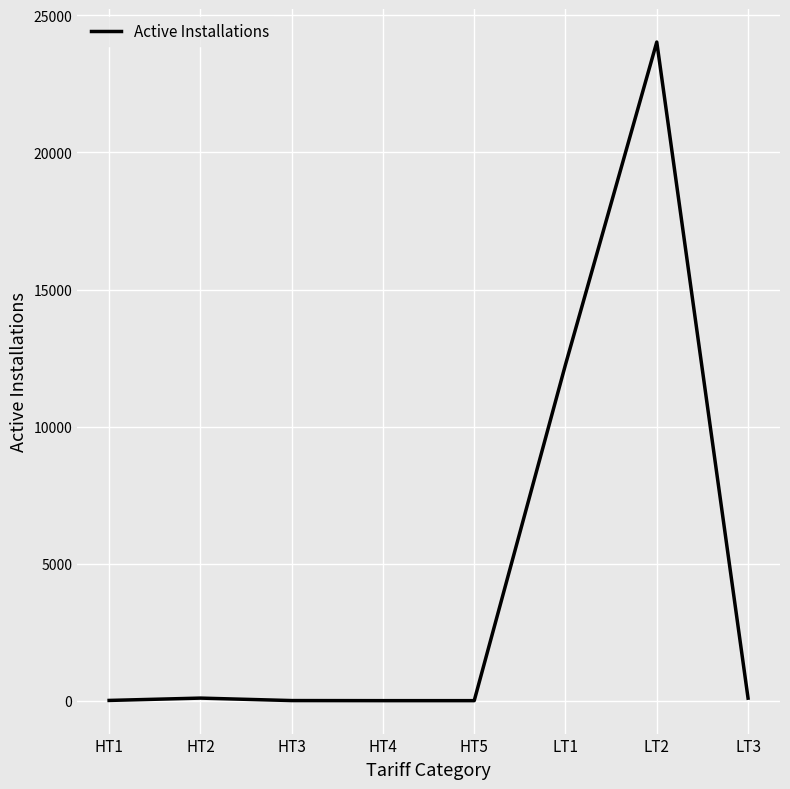

How many series are shown in this chart?

1